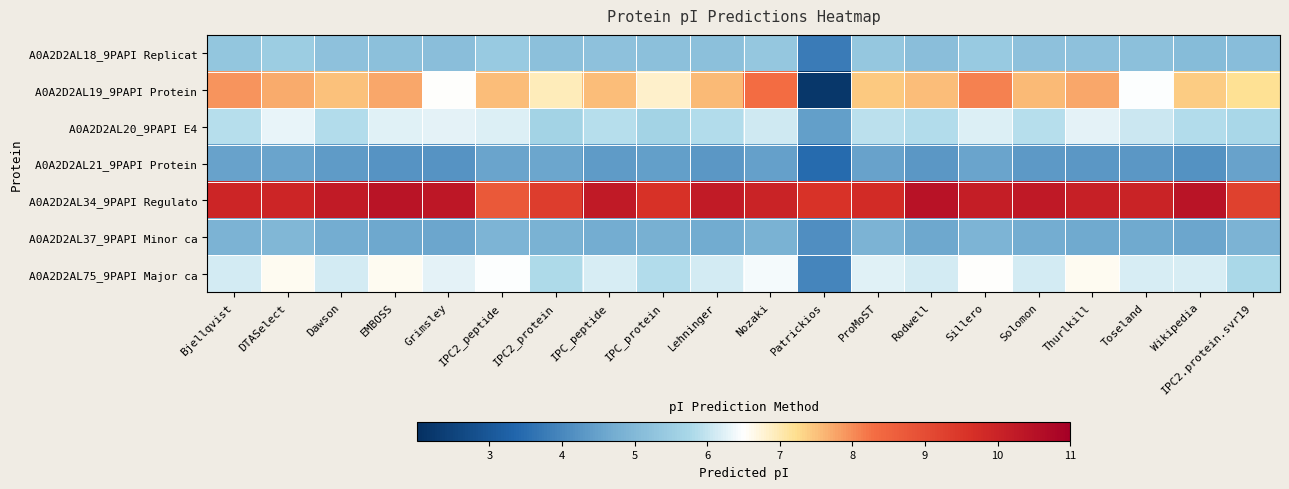

Reading right to left, what are all the values shown in this chart?

A0A2D2AL18_9PAPI Replicat: IPC2.protein.svr19=5.1	Wikipedia=5.1	Toseland=5.2	Thurlkill=5.2	Solomon=5.2	Sillero=5.4	Rodwell=5.1	ProMoST=5.3	Patrickios=3.8	Nozaki=5.3	Lehninger=5.2	IPC_protein=5.2	IPC_peptide=5.2	IPC2_protein=5.2	IPC2_peptide=5.4	Grimsley=5.1	EMBOSS=5.2	Dawson=5.2	DTASelect=5.5	Bjellqvist=5.3
A0A2D2AL19_9PAPI Protein: IPC2.protein.svr19=7.2	Wikipedia=7.4	Toseland=6.5	Thurlkill=7.7	Solomon=7.6	Sillero=8.1	Rodwell=7.5	ProMoST=7.4	Patrickios=2.2	Nozaki=8.3	Lehninger=7.6	IPC_protein=6.8	IPC_peptide=7.5	IPC2_protein=6.9	IPC2_peptide=7.5	Grimsley=6.5	EMBOSS=7.7	Dawson=7.5	DTASelect=7.7	Bjellqvist=7.9
A0A2D2AL20_9PAPI E4: IPC2.protein.svr19=5.7	Wikipedia=5.9	Toseland=6.1	Thurlkill=6.3	Solomon=5.9	Sillero=6.2	Rodwell=5.8	ProMoST=5.9	Patrickios=4.5	Nozaki=6.1	Lehninger=5.9	IPC_protein=5.6	IPC_peptide=5.9	IPC2_protein=5.6	IPC2_peptide=6.2	Grimsley=6.3	EMBOSS=6.2	Dawson=5.9	DTASelect=6.3	Bjellqvist=5.9
A0A2D2AL21_9PAPI Protein: IPC2.protein.svr19=4.5	Wikipedia=4.2	Toseland=4.3	Thurlkill=4.3	Solomon=4.4	Sillero=4.5	Rodwell=4.3	ProMoST=4.5	Patrickios=3.5	Nozaki=4.5	Lehninger=4.3	IPC_protein=4.4	IPC_peptide=4.4	IPC2_protein=4.6	IPC2_peptide=4.5	Grimsley=4.2	EMBOSS=4.2	Dawson=4.4	DTASelect=4.5	Bjellqvist=4.5
A0A2D2AL34_9PAPI Regulato: IPC2.protein.svr19=9.3	Wikipedia=10.4	Toseland=10.0	Thurlkill=10.1	Solomon=10.3	Sillero=10.1	Rodwell=10.4	ProMoST=9.8	Patrickios=9.6	Nozaki=10.0	Lehninger=10.2	IPC_protein=9.6	IPC_peptide=10.2	IPC2_protein=9.3	IPC2_peptide=8.7	Grimsley=10.3	EMBOSS=10.4	Dawson=10.2	DTASelect=9.9	Bjellqvist=9.9
A0A2D2AL37_9PAPI Minor ca: IPC2.protein.svr19=4.9	Wikipedia=4.6	Toseland=4.7	Thurlkill=4.6	Solomon=4.7	Sillero=4.9	Rodwell=4.6	ProMoST=4.9	Patrickios=4.1	Nozaki=4.8	Lehninger=4.7	IPC_protein=4.8	IPC_peptide=4.7	IPC2_protein=4.8	IPC2_peptide=4.9	Grimsley=4.6	EMBOSS=4.6	Dawson=4.7	DTASelect=5.0	Bjellqvist=4.9
A0A2D2AL75_9PAPI Major ca: IPC2.protein.svr19=5.8	Wikipedia=6.2	Toseland=6.2	Thurlkill=6.6	Solomon=6.1	Sillero=6.5	Rodwell=6.1	ProMoST=6.2	Patrickios=4.0	Nozaki=6.4	Lehninger=6.1	IPC_protein=5.9	IPC_peptide=6.2	IPC2_protein=5.8	IPC2_peptide=6.5	Grimsley=6.3	EMBOSS=6.6	Dawson=6.1	DTASelect=6.6	Bjellqvist=6.1